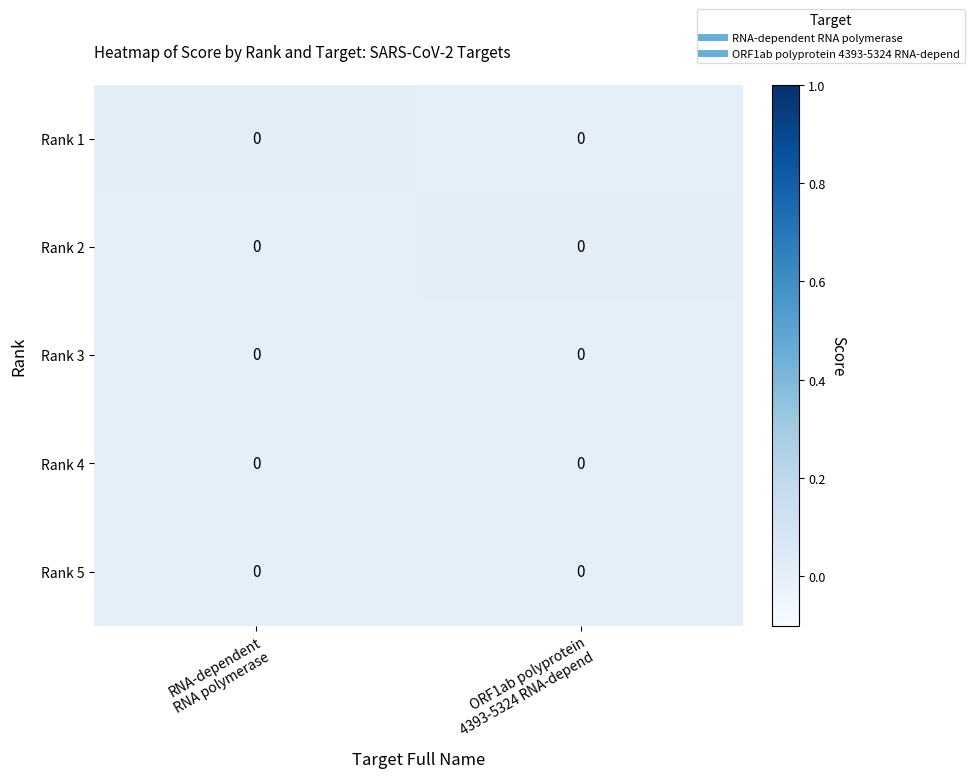

Reading left to right, transcribe all the data shown in this chart.

Rank 1: RNA-dependent
RNA polymerase=0.0	ORF1ab polyprotein
4393-5324 RNA-depend=0.0
Rank 2: RNA-dependent
RNA polymerase=0.0	ORF1ab polyprotein
4393-5324 RNA-depend=0.0
Rank 3: RNA-dependent
RNA polymerase=0.0	ORF1ab polyprotein
4393-5324 RNA-depend=0.0
Rank 4: RNA-dependent
RNA polymerase=0.0	ORF1ab polyprotein
4393-5324 RNA-depend=0.0
Rank 5: RNA-dependent
RNA polymerase=0.0	ORF1ab polyprotein
4393-5324 RNA-depend=0.0